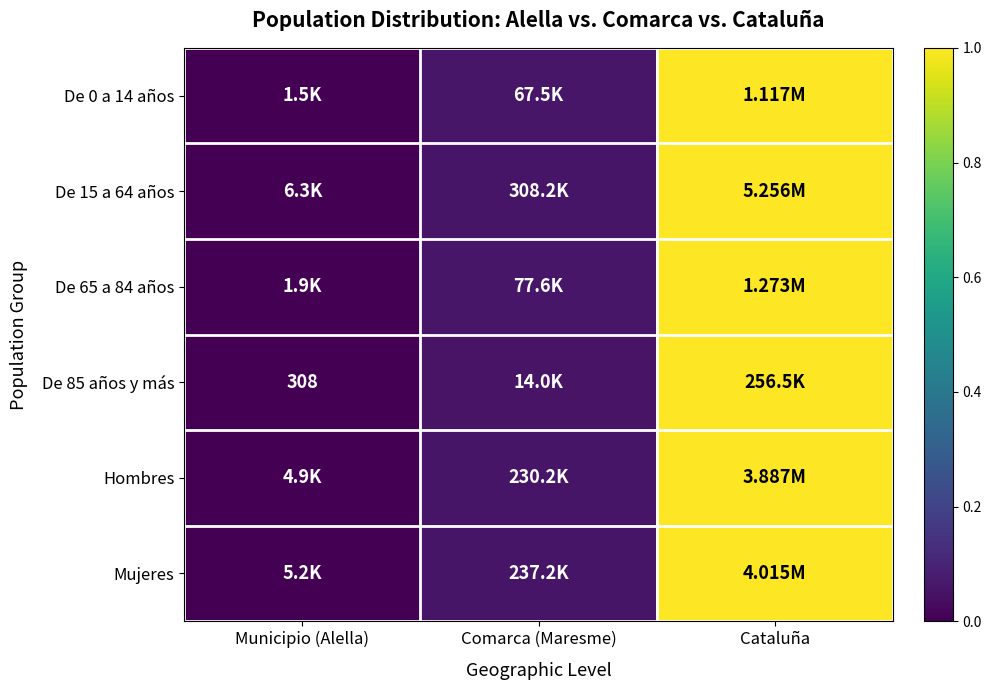

Which has a higher value, Cataluña or Comarca (Maresme)?

Cataluña